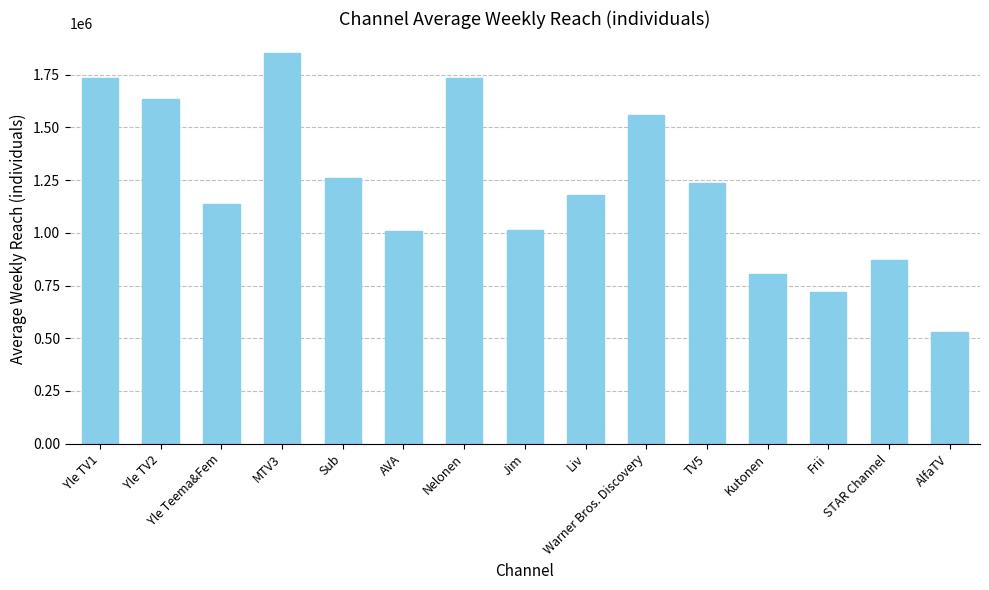

Approximately how many times larger is the value at Warner Bros. Discovery compared to Jim?

1.5